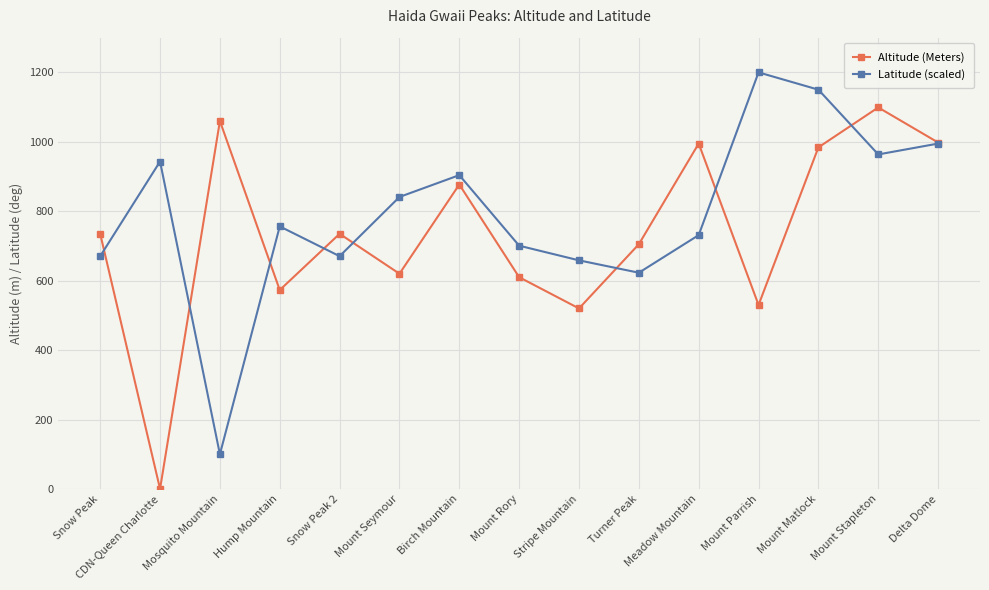

Which series has the largest total across all categories?

Latitude (scaled)